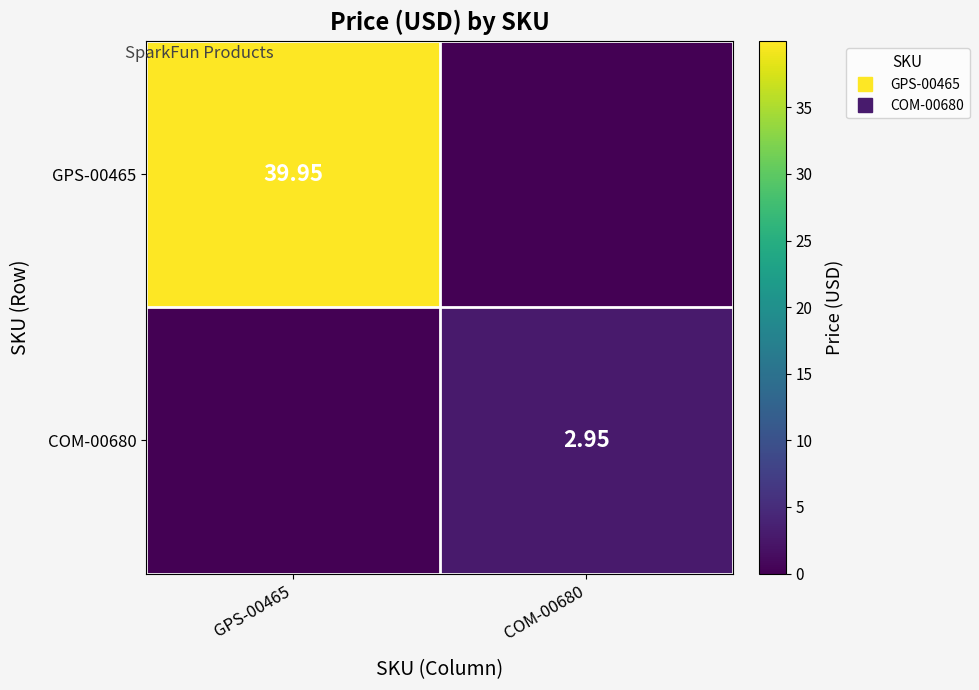

What is the spread (max minus min) of values at GPS-00465?

40.0